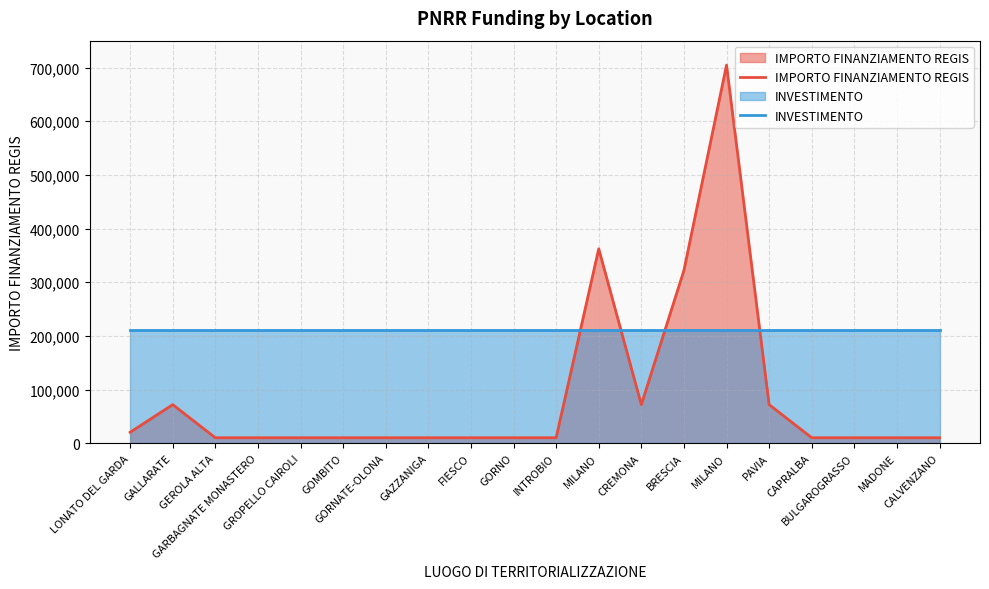

In IMPORTO FINANZIAMENTO REGIS, how many points are lower than both neighbors (excluding endpoints)?

1